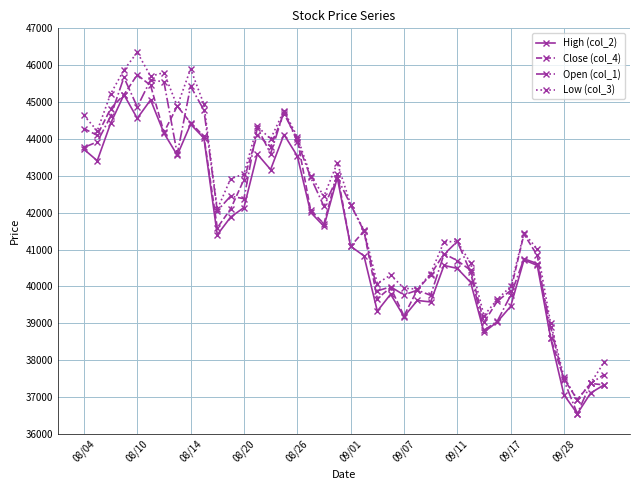

Does the chart have visible grid lines?

Yes